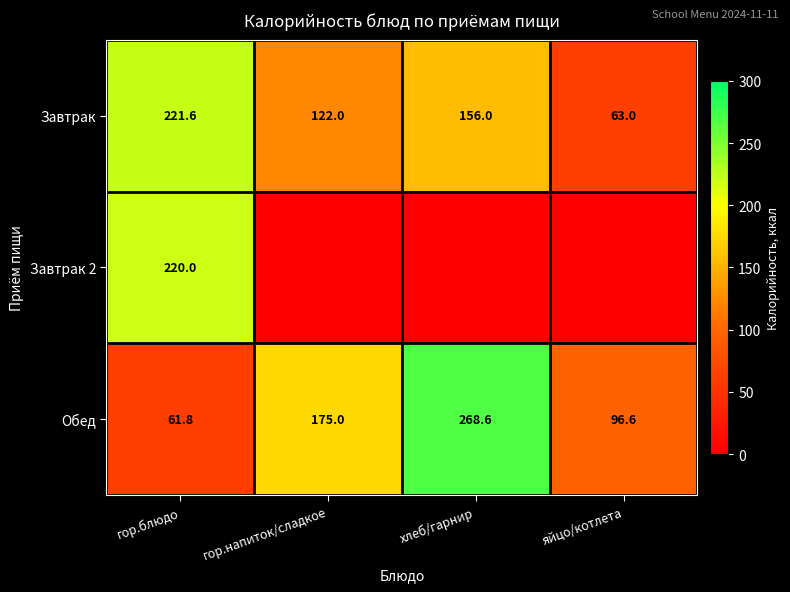

At how many categories does at least one series exceed 179?

2